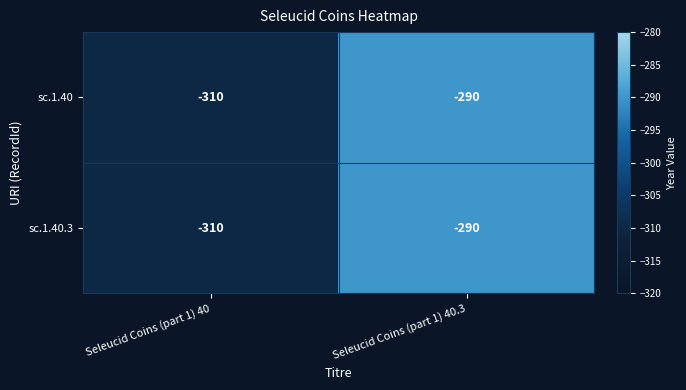

At which category is the sum across all series the highest?

Seleucid Coins (part 1) 40.3